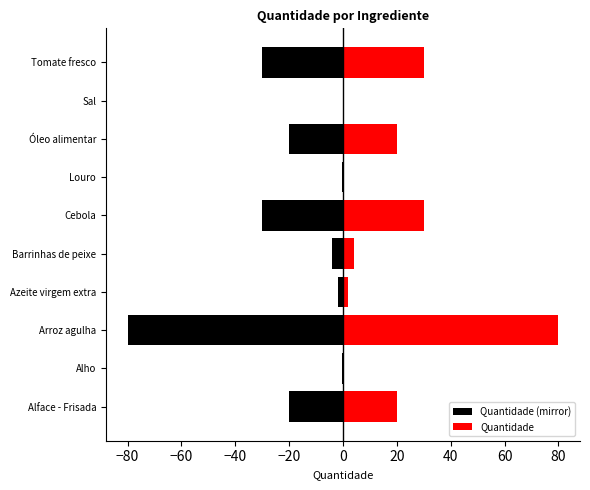

How many bars are there in total?

20